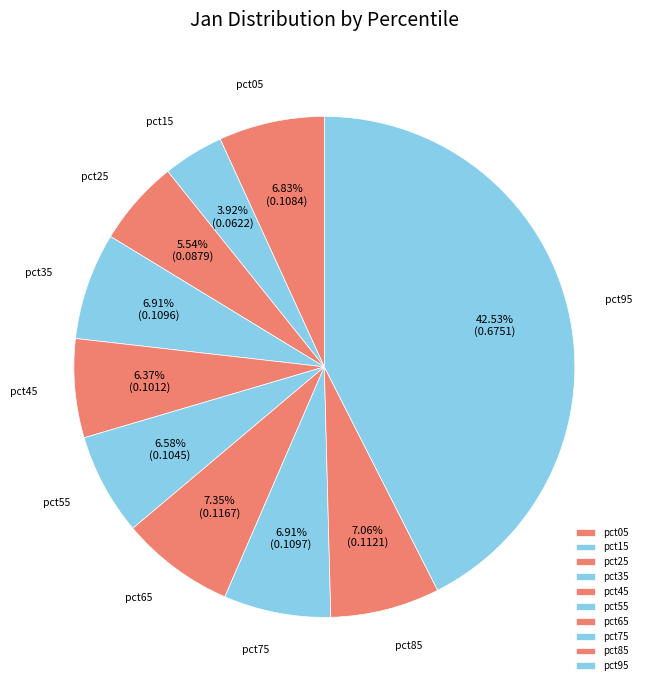

True or false: pct25 accounts for 20% of the total.

False